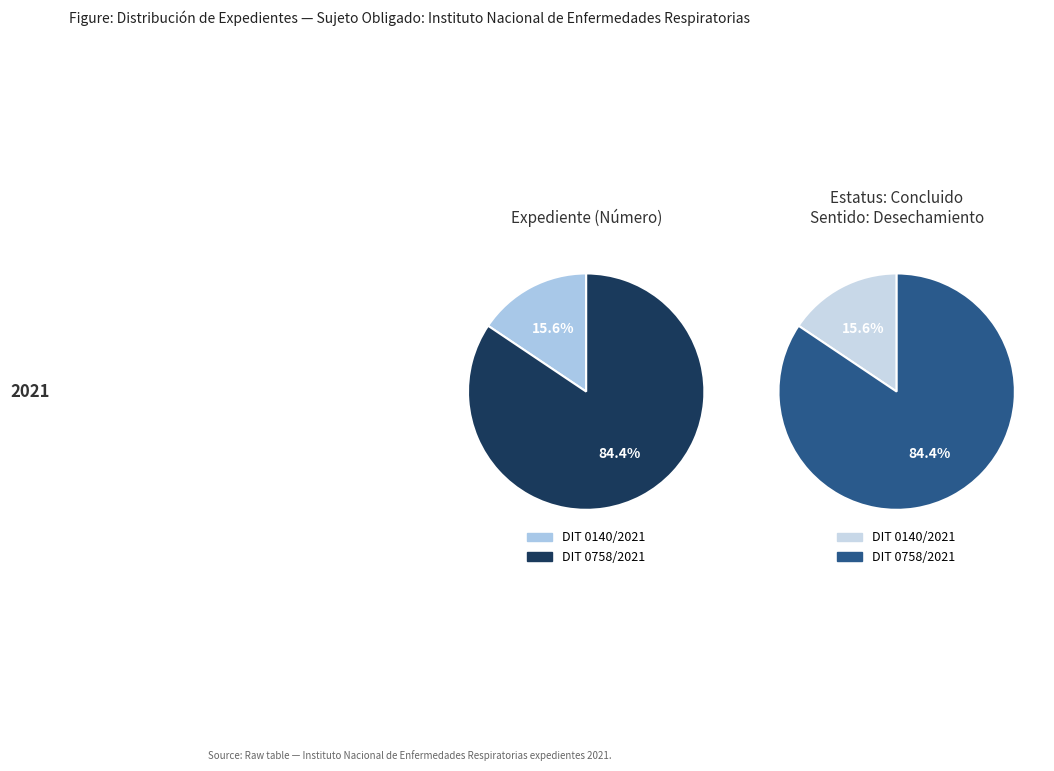

Which category has the smallest portion of the pie?

DIT 0140/2021